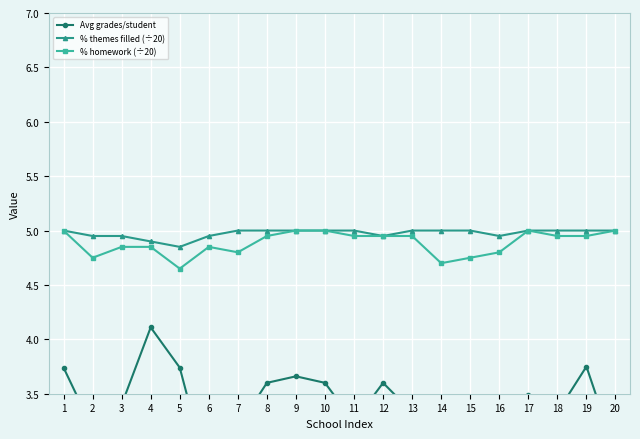

How many lines are shown in the chart?

3